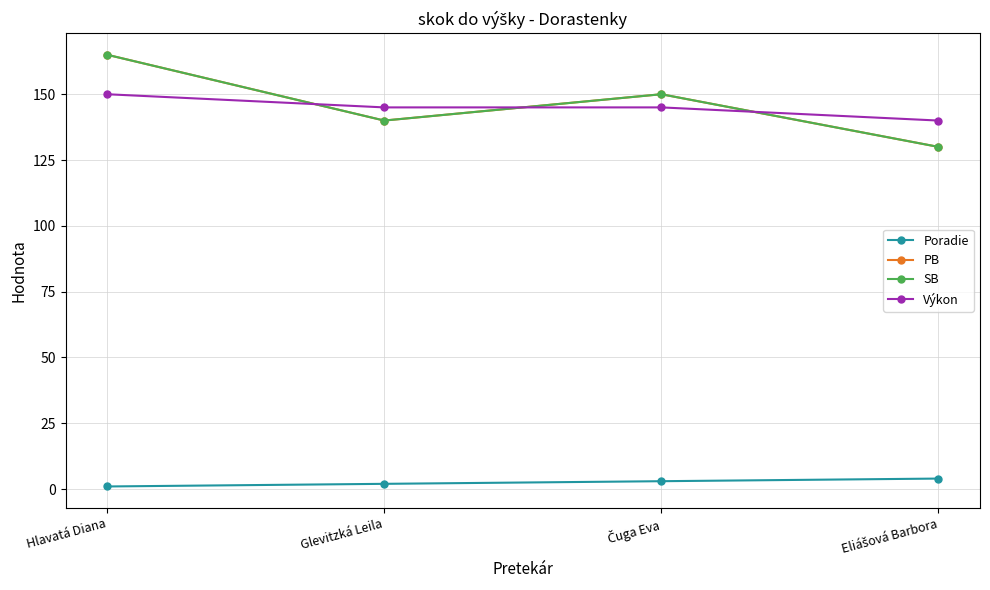

What is the approximate value of PB at Hlavatá Diana?

165